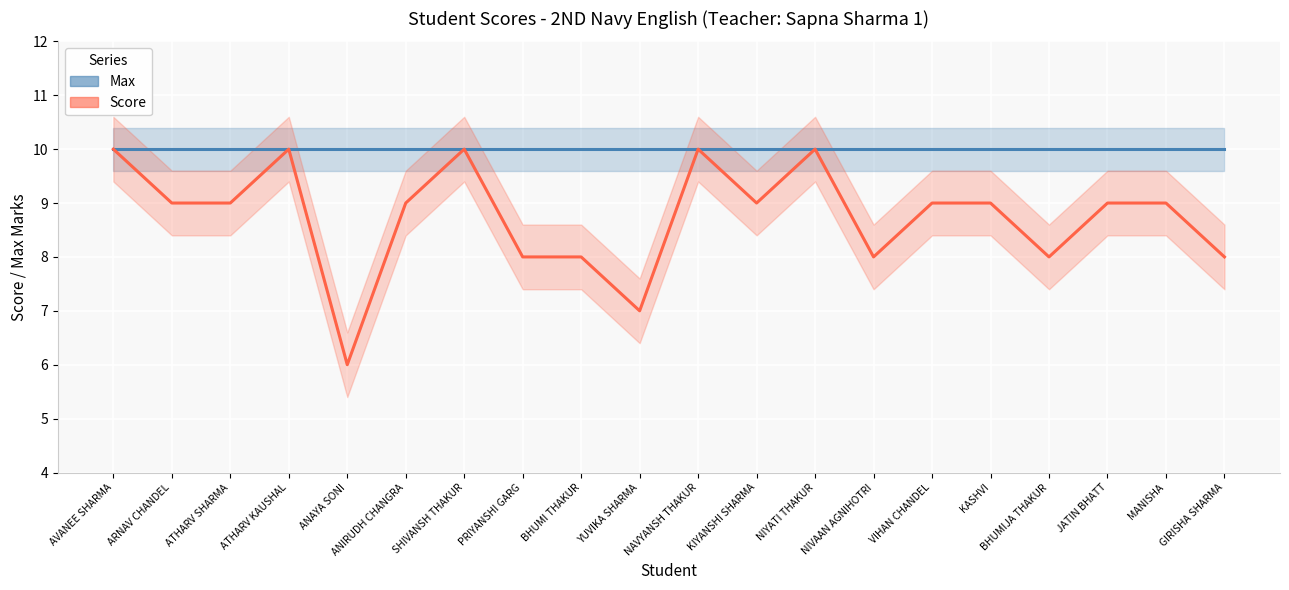

What position from the right is KIYANSHI SHARMA?

9